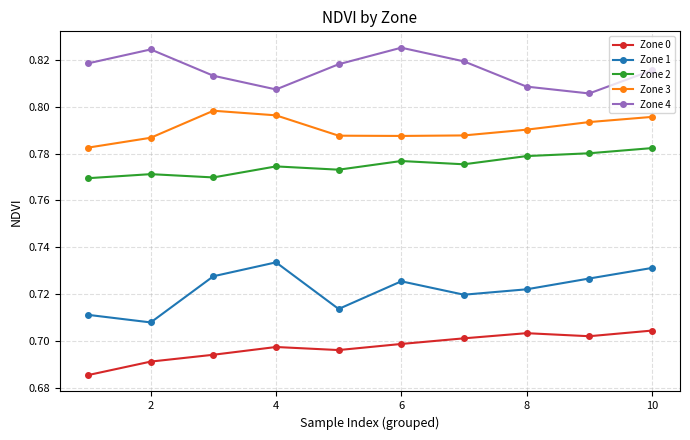

List the series in order of their peak value, lowest first.

Zone 0, Zone 1, Zone 2, Zone 3, Zone 4